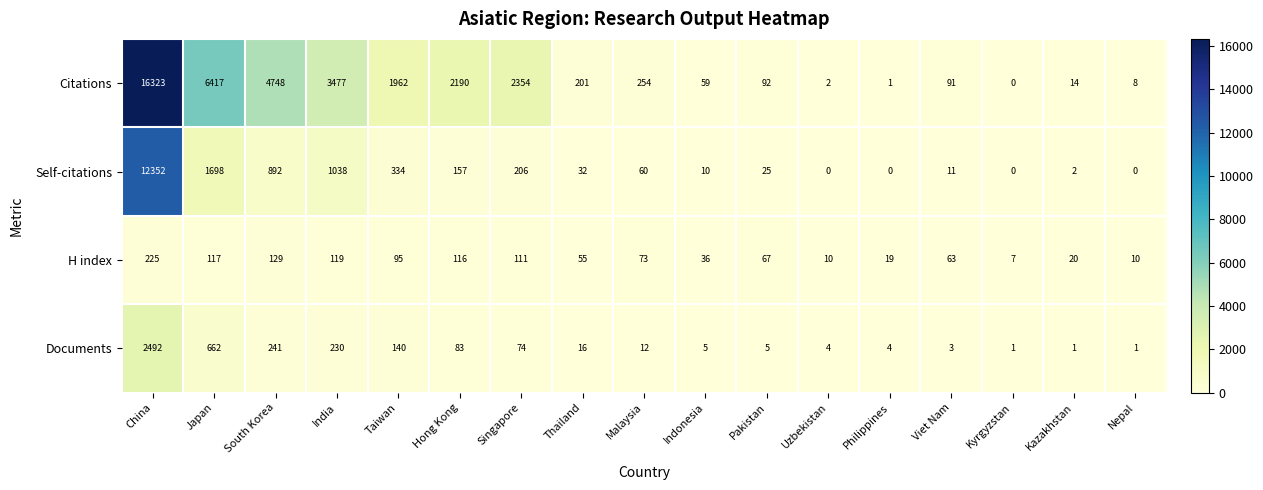

The Citations series shows 8 at Nepal. True or false?

True